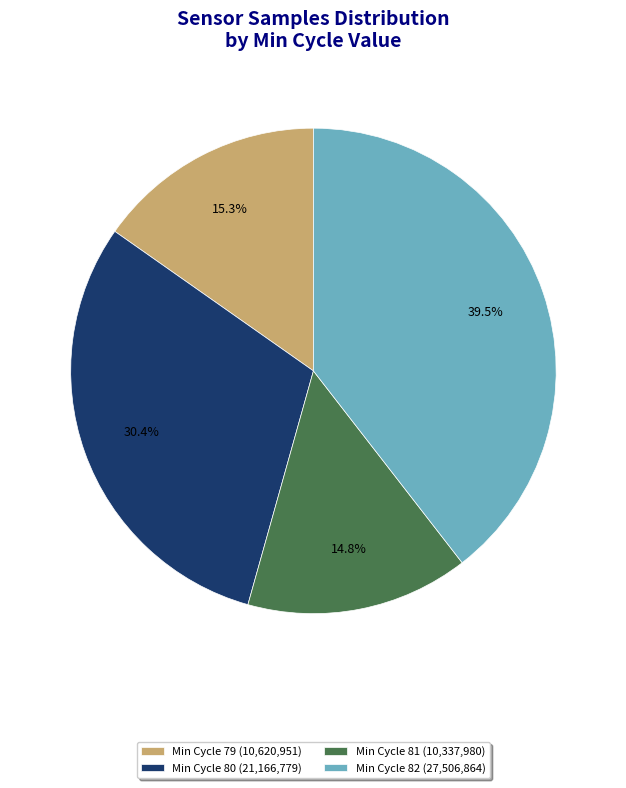

What is the ratio of the value at Min Cycle 79 (10,620,951) to the value at Min Cycle 80 (21,166,779)?

0.5